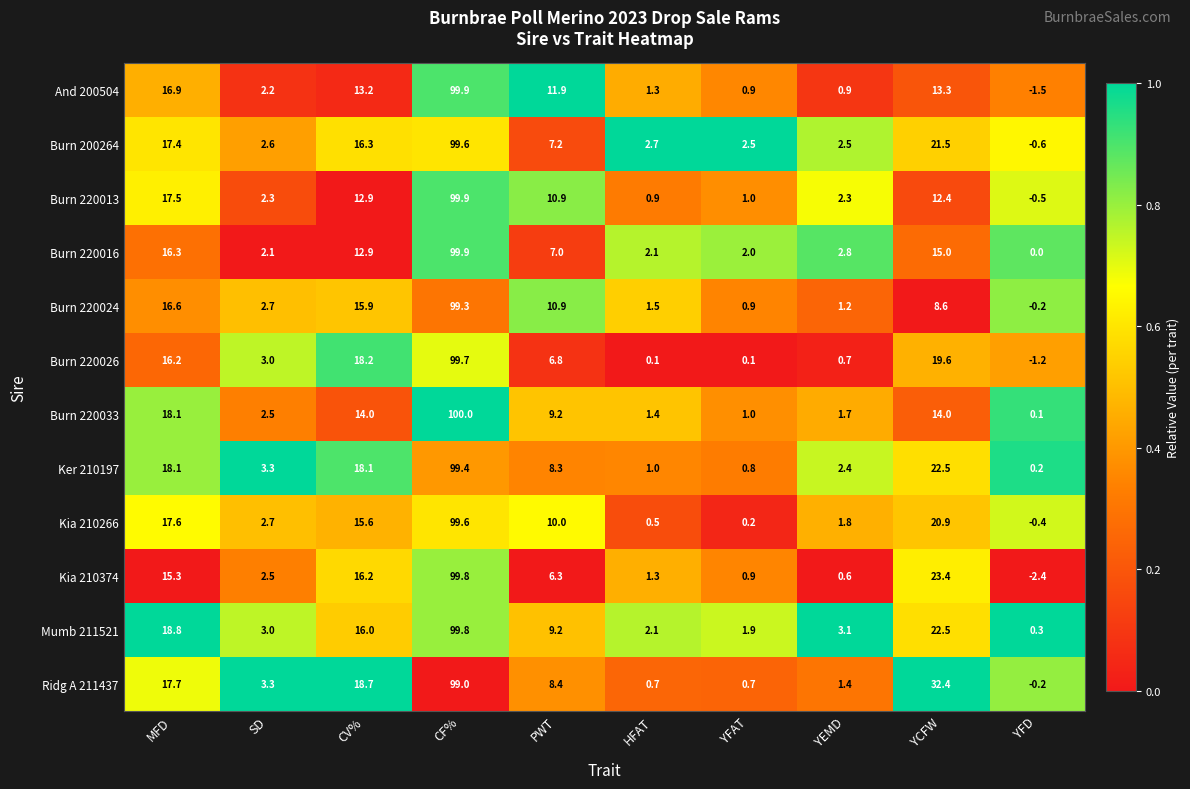

The value of Burn 200264 at CV% is 16.3. True or false?

True